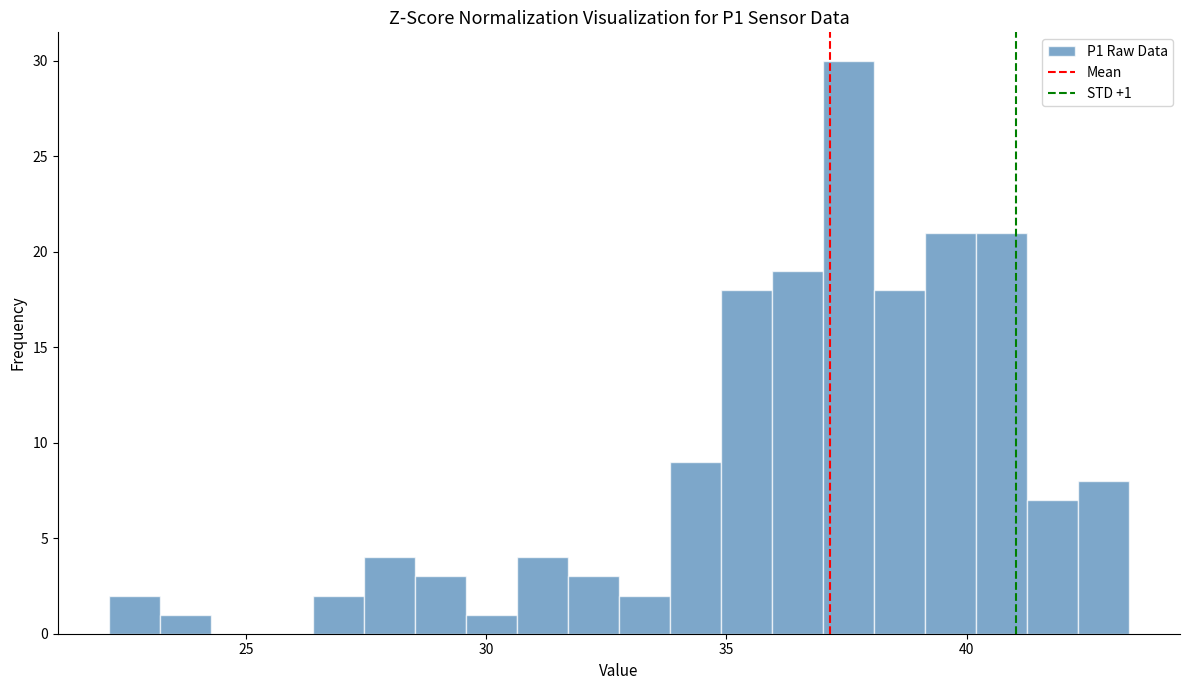

Around what value on the x-axis is the tallest bar? Give the approximate position of its centre, as read against the axis.

37.5